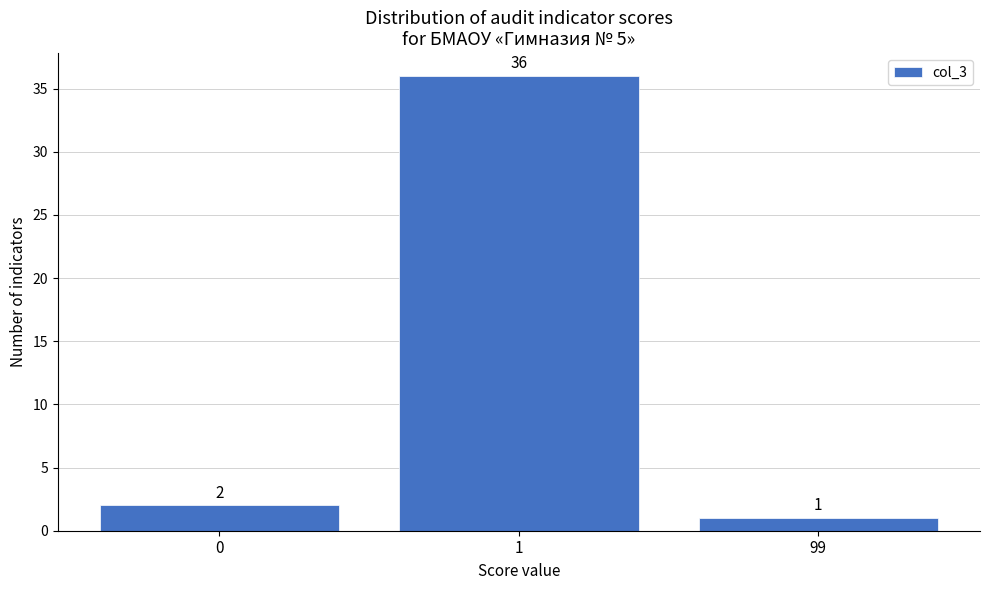

Reading right to left, extract all data points from this chart.

1	36	2